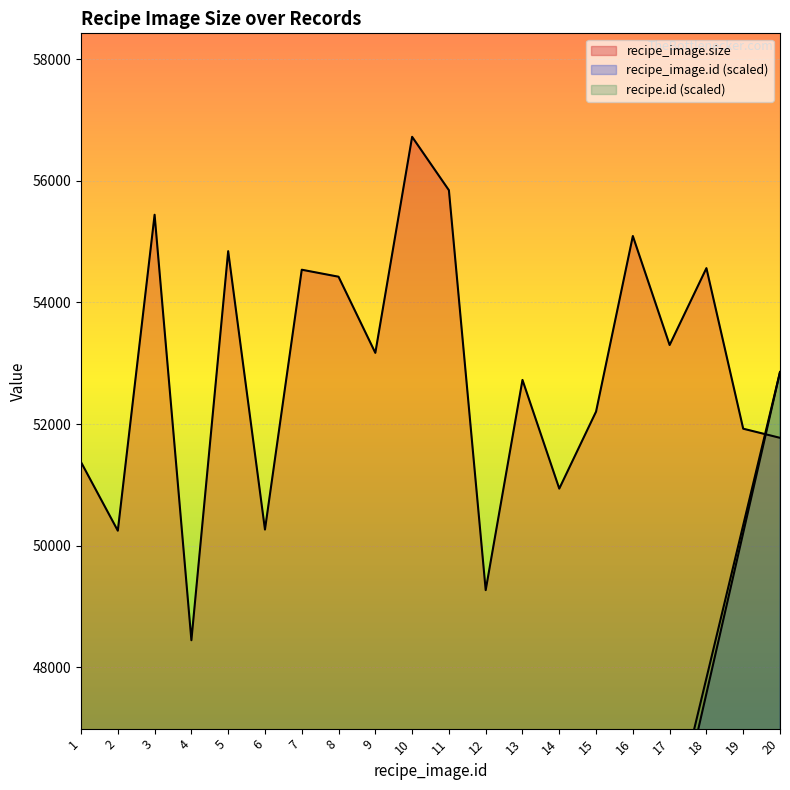

Which series has the largest total across all categories?

recipe_image.size